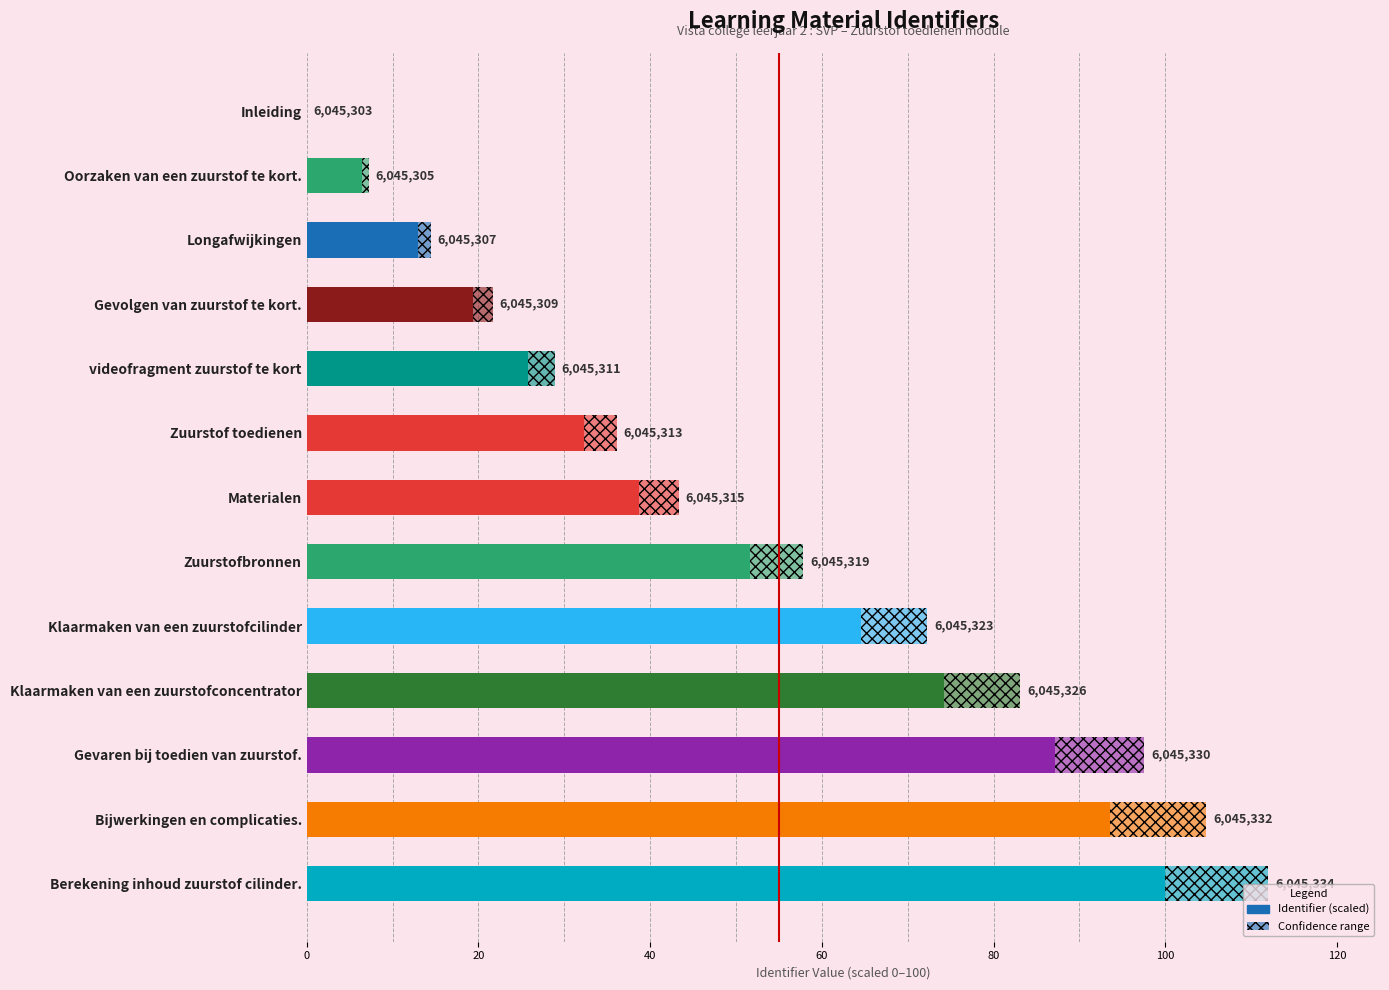

Approximately how many times larger is the value at videofragment zuurstof te kort compared to Klaarmaken van een zuurstofconcentrator?

0.3